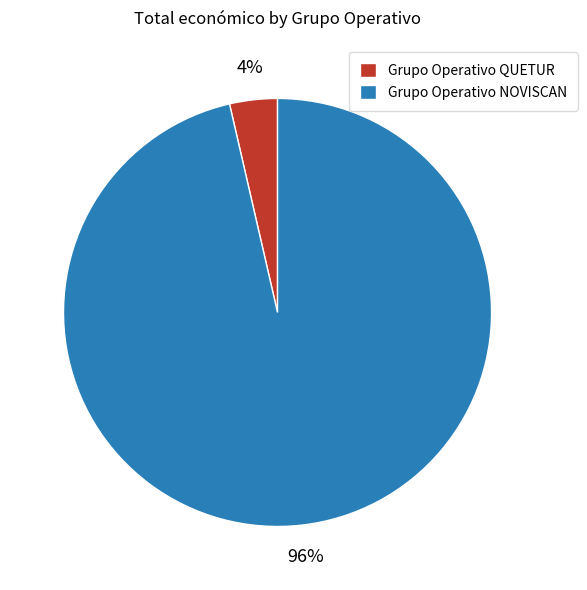

Rank the categories by value from lowest to highest.

Grupo Operativo QUETUR, Grupo Operativo NOVISCAN